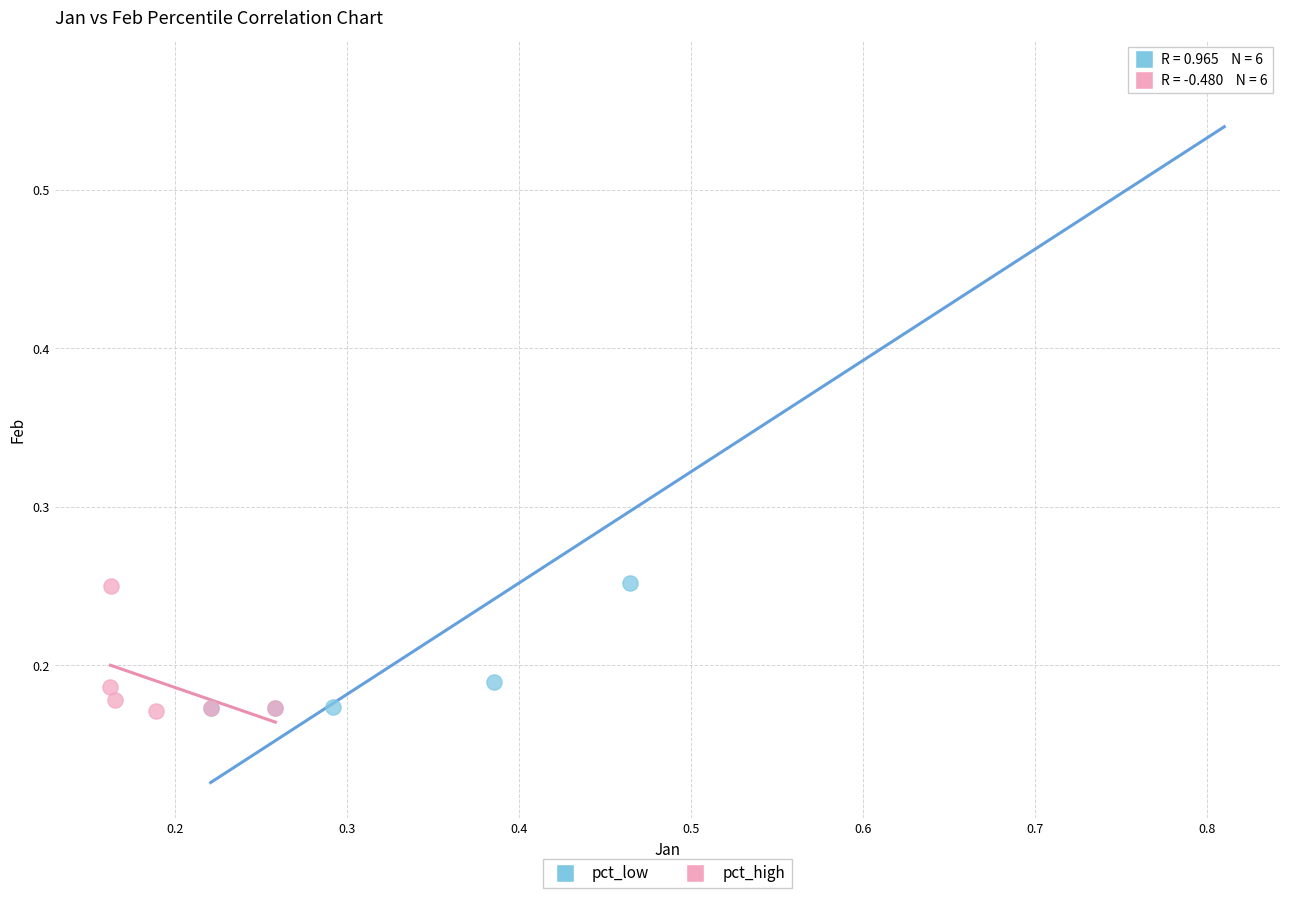

Which series has the widest spread of Y values?

pct_low